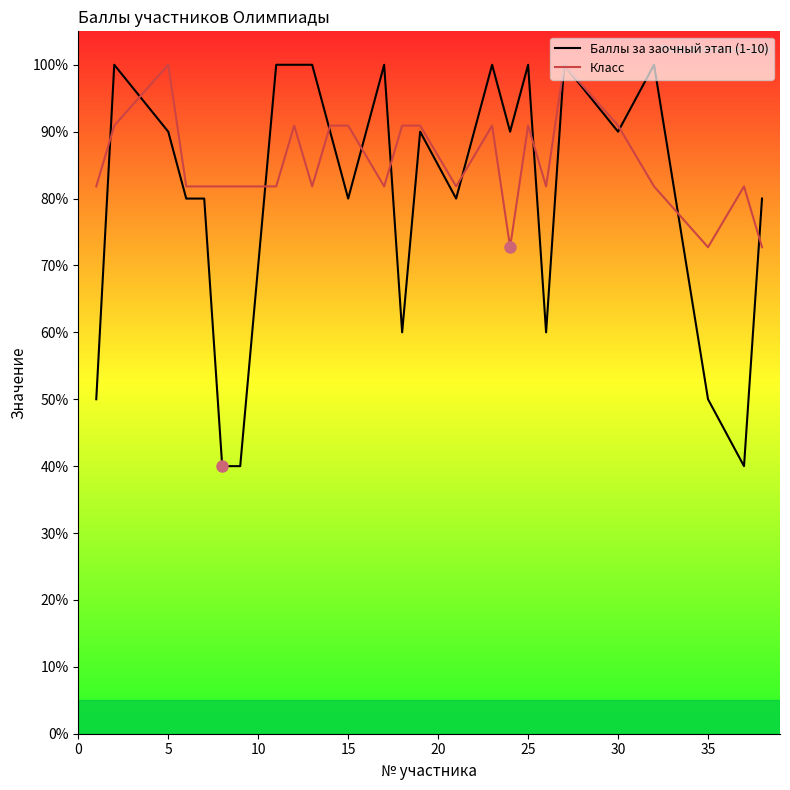

True or false: Баллы за заочный этап (1-10) has a value of 24.3 at 15.

False